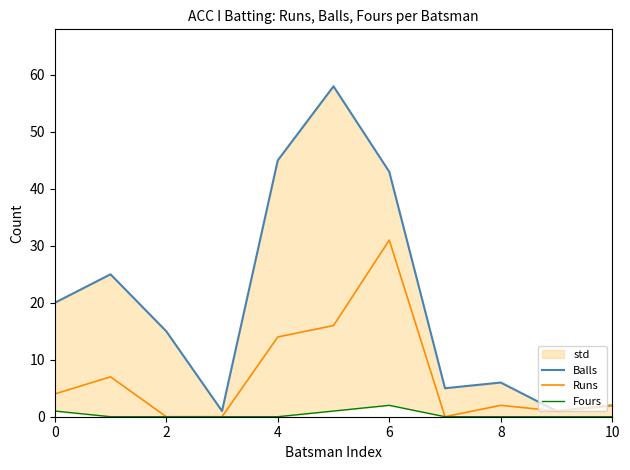

True or false: Runs has a value of 14 at 4.

True